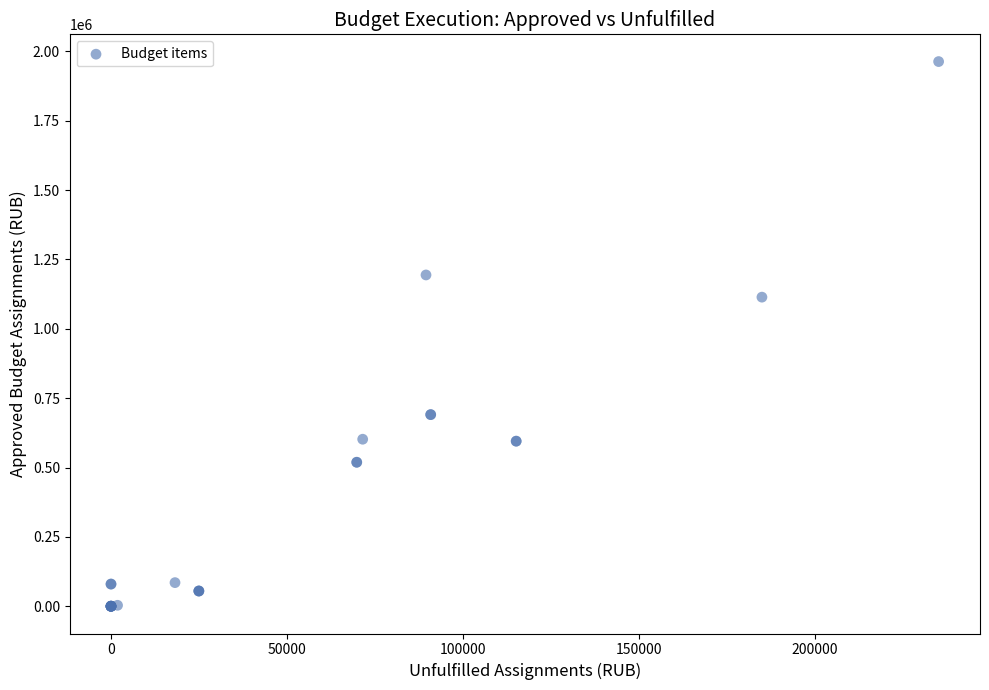

What Y value in the scatter plot is closest to 981500?

1114000